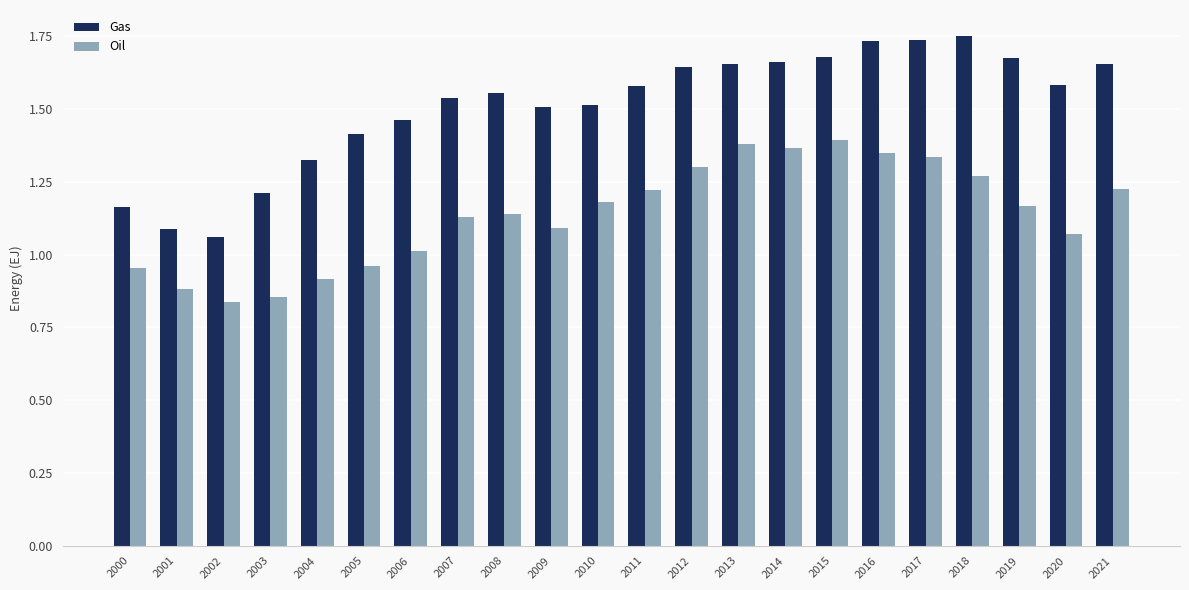

List the series in order of their peak value, lowest first.

Oil, Gas